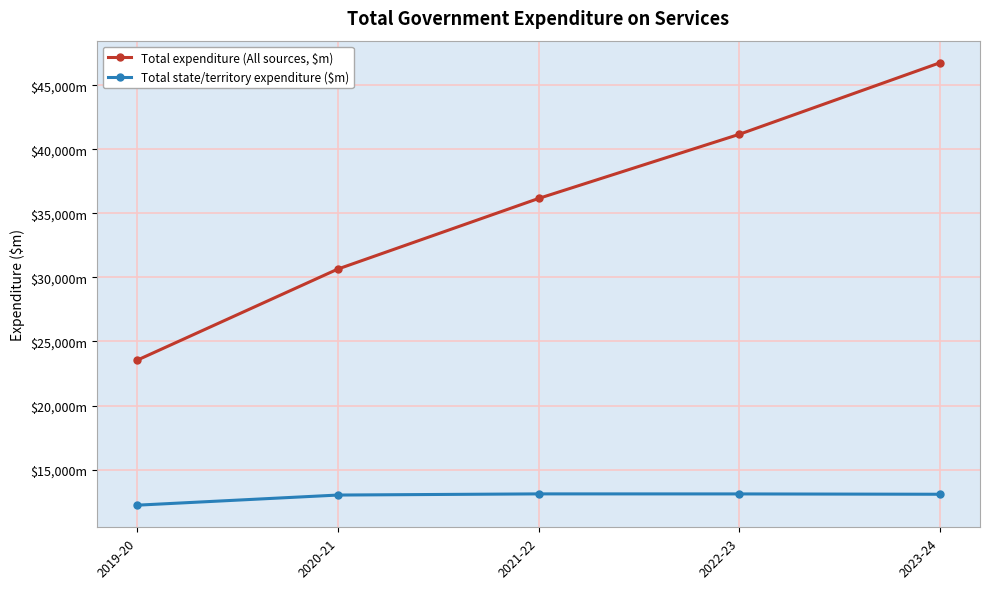

In Total state/territory expenditure ($m), how many points are higher than both neighbors (excluding endpoints)?

1